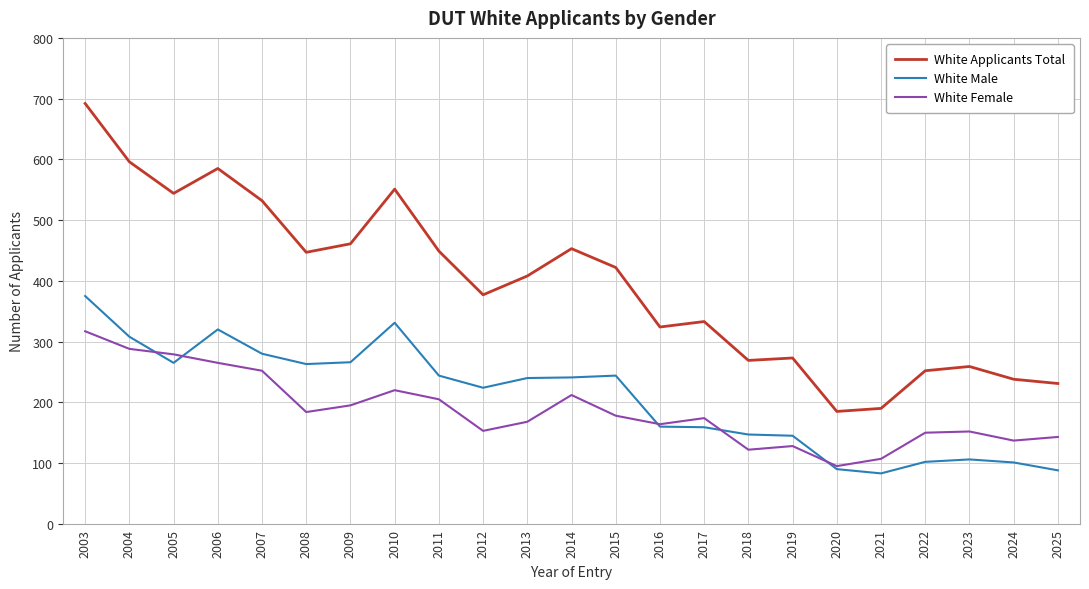

What is the spread (max minus min) of values at 2020?

95